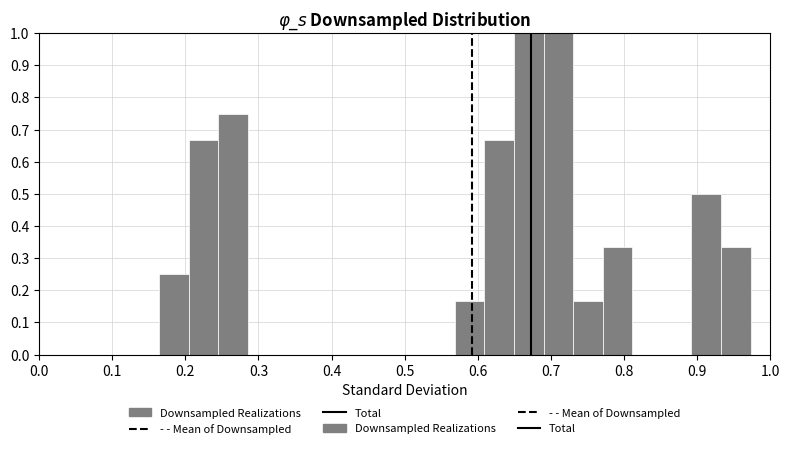

Reading left to right, transcribe this chart: for each bar, give the range it covers on the x-axis and its height. Neither the bar edges nor the heights are printed on the chart, so give them approximately, as read against the axes.

0.16 to 0.20: 0.25
0.20 to 0.25: 0.67
0.25 to 0.29: 0.75
0.29 to 0.33: 0
0.33 to 0.37: 0
0.37 to 0.41: 0
0.41 to 0.45: 0
0.45 to 0.49: 0
0.49 to 0.53: 0
0.53 to 0.57: 0
0.57 to 0.61: 0.17
0.61 to 0.65: 0.67
0.65 to 0.69: 1.00
0.69 to 0.73: 1.00
0.73 to 0.77: 0.17
0.77 to 0.81: 0.33
0.81 to 0.85: 0
0.85 to 0.89: 0
0.89 to 0.93: 0.50
0.93 to 0.97: 0.33